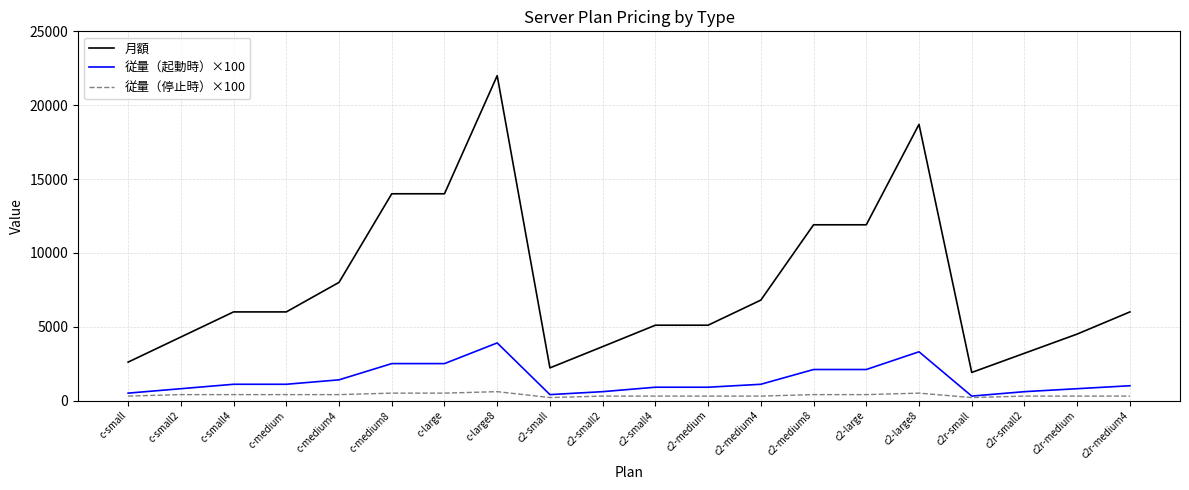

What is the total value across all series at c-small4?

7500